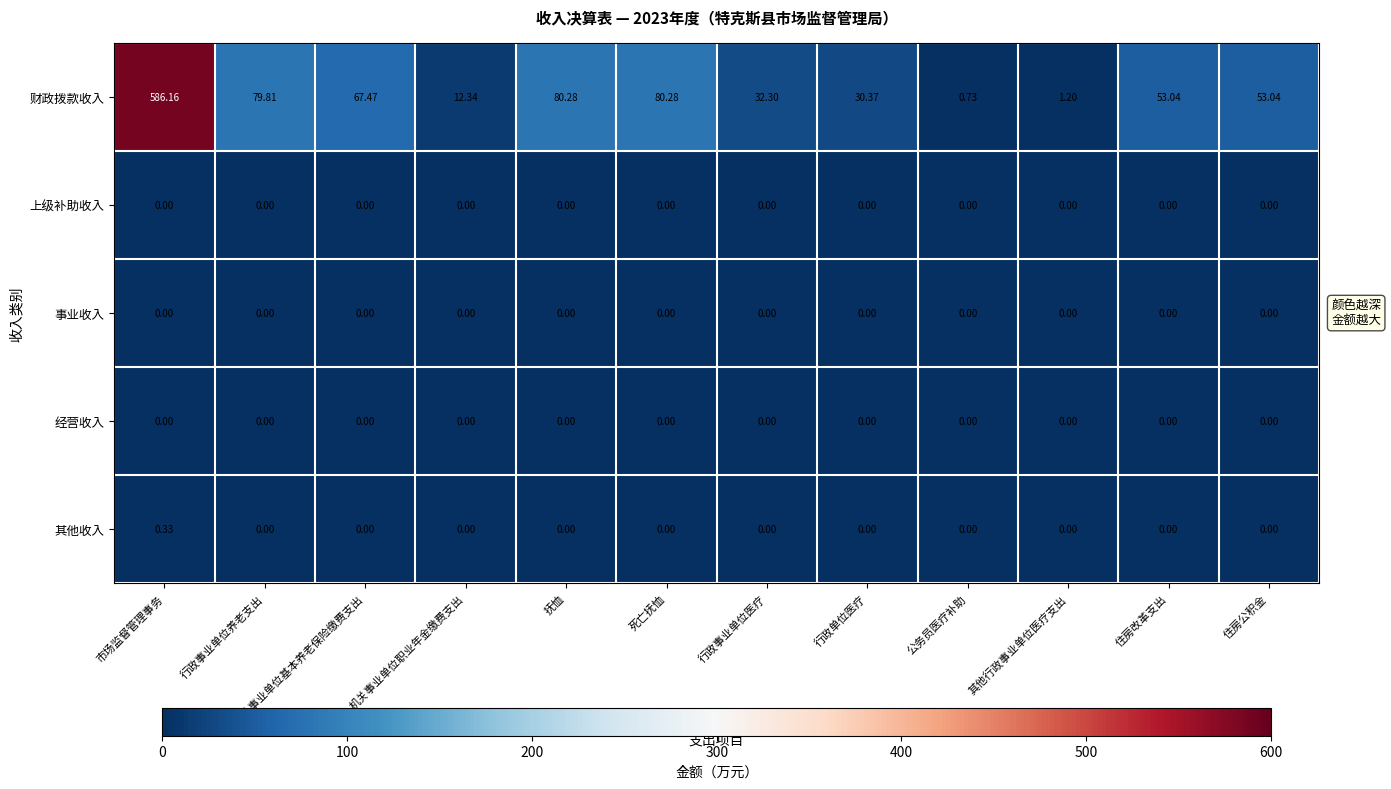

Between 抚恤 and 行政单位医疗, which series saw the biggest shift?

财政拨款收入